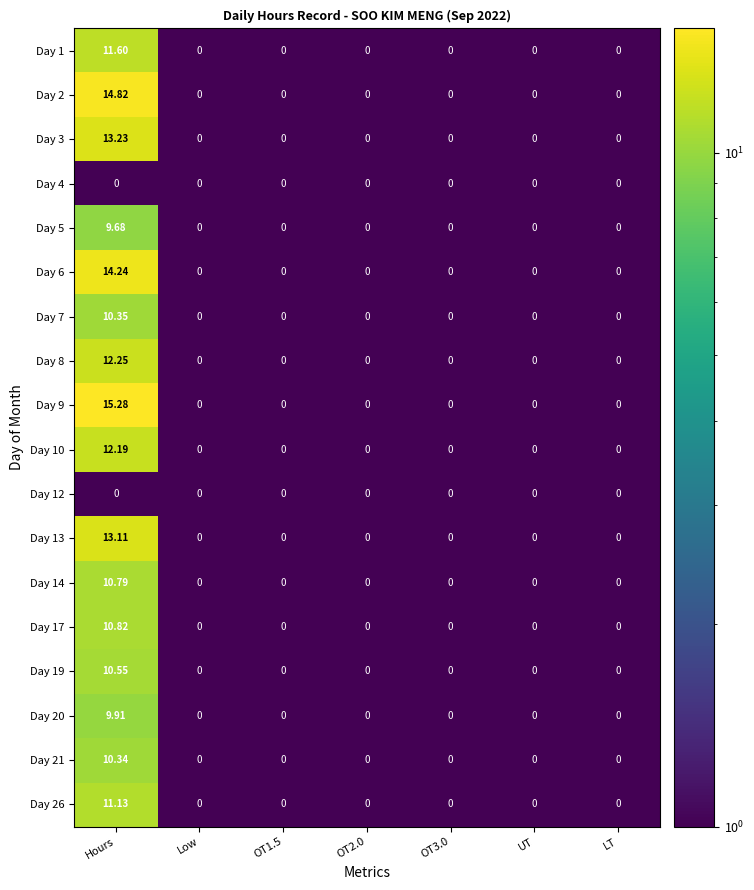

At which category is the sum across all series the highest?

Hours